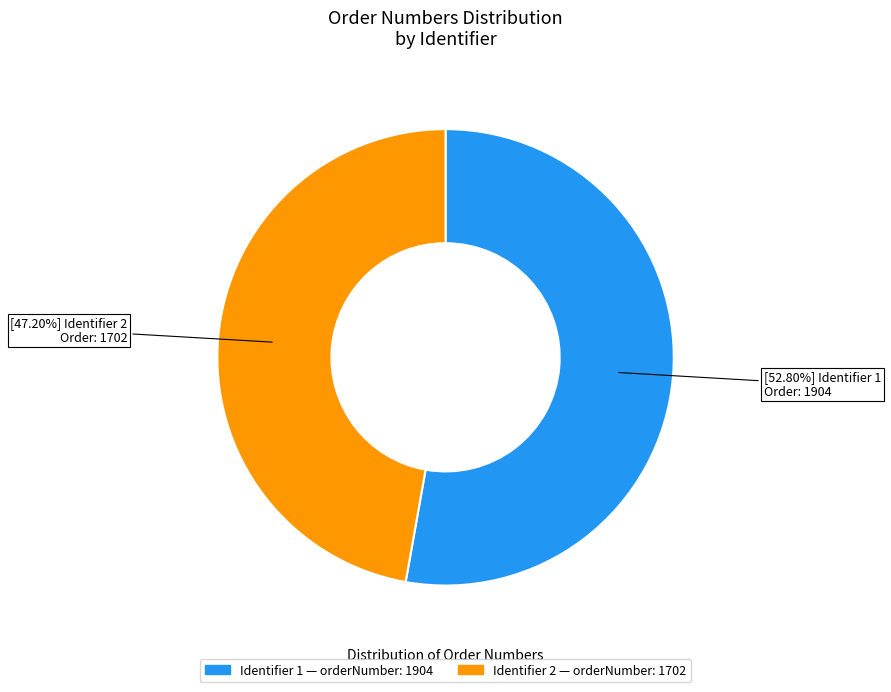

How many segments does this pie chart have?

2